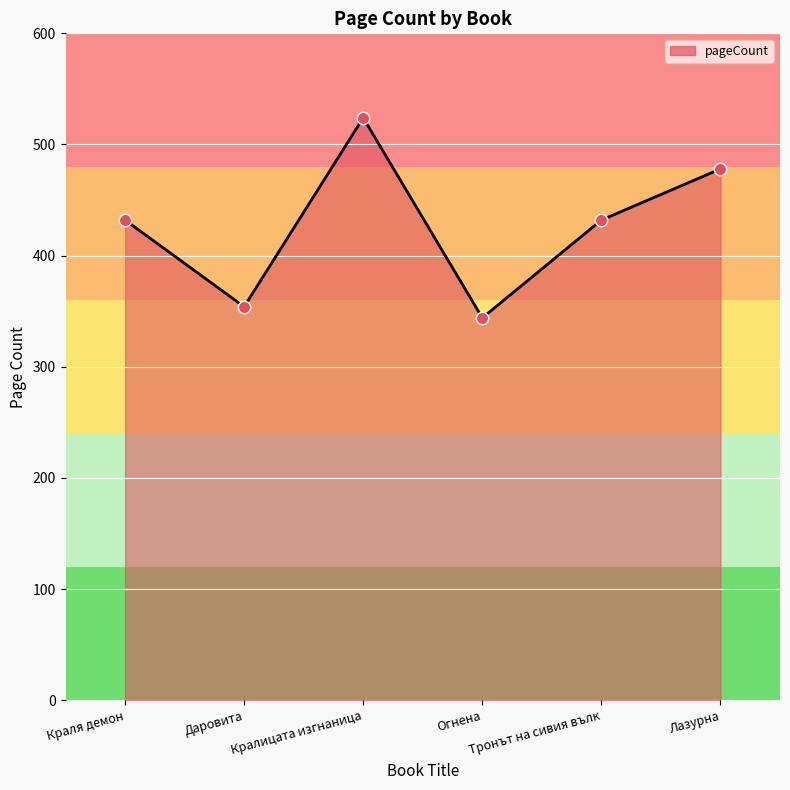

Which has a higher value, Тронът на сивия вълк or Кралицата изгнаница?

Кралицата изгнаница